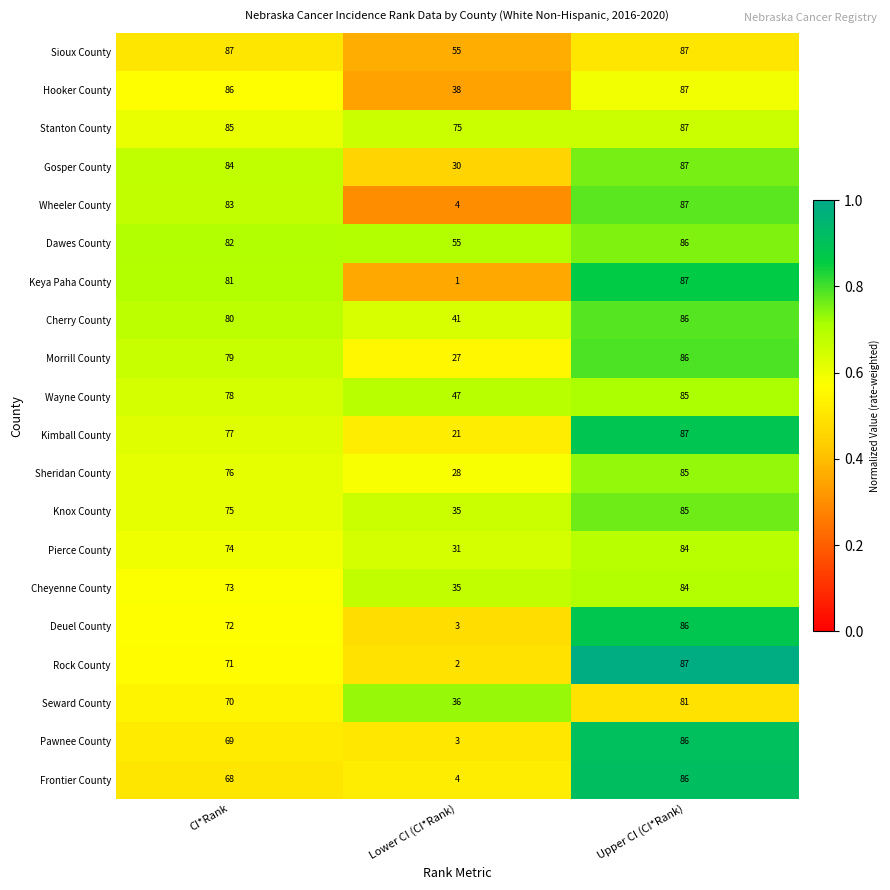

Which series has the largest range (max minus min)?

Keya Paha County